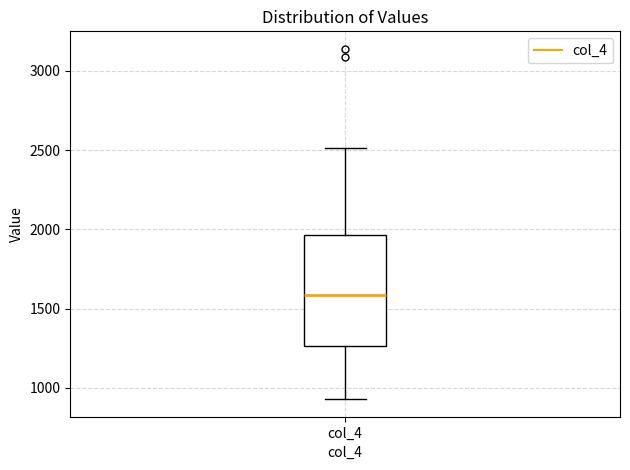

Where does the upper whisker of the box for col_4 end on the y-axis? The values are not printed on the chart, so give them approximately, as read against the axis.

2500